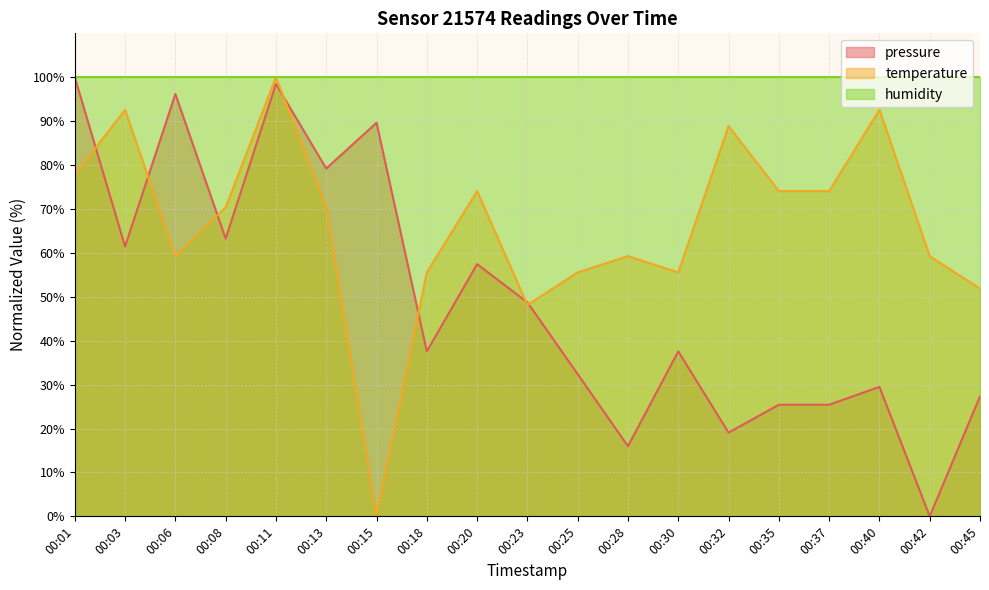

Which has a higher value, 00:06 or 00:37?

00:06